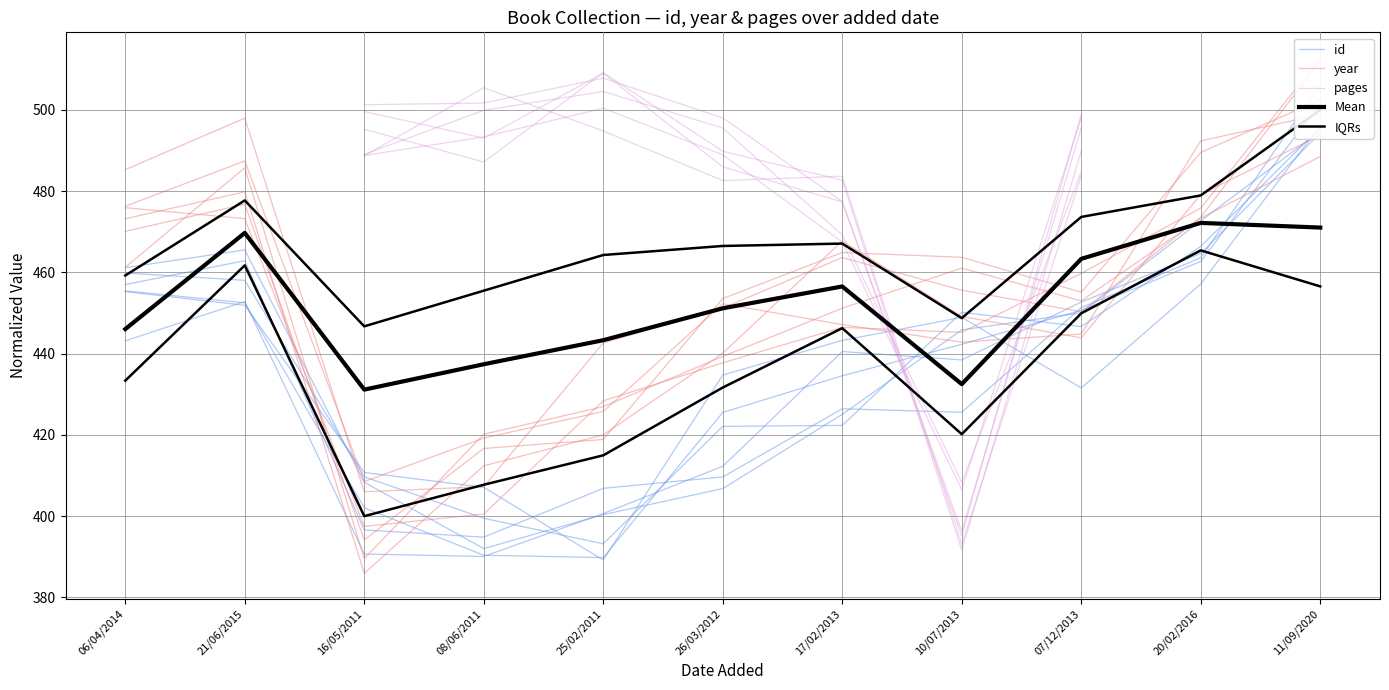

Which series has the widest spread of values?

pages